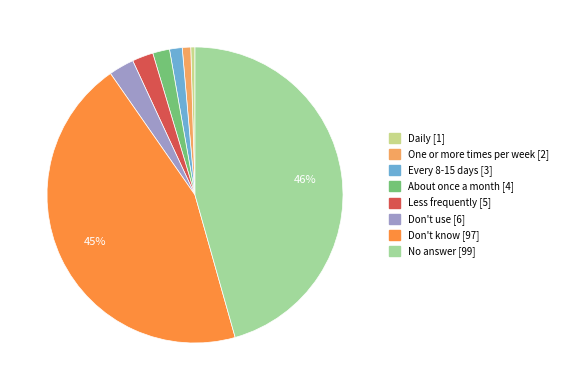

Is it true that Don't use is 3% of the pie?

True